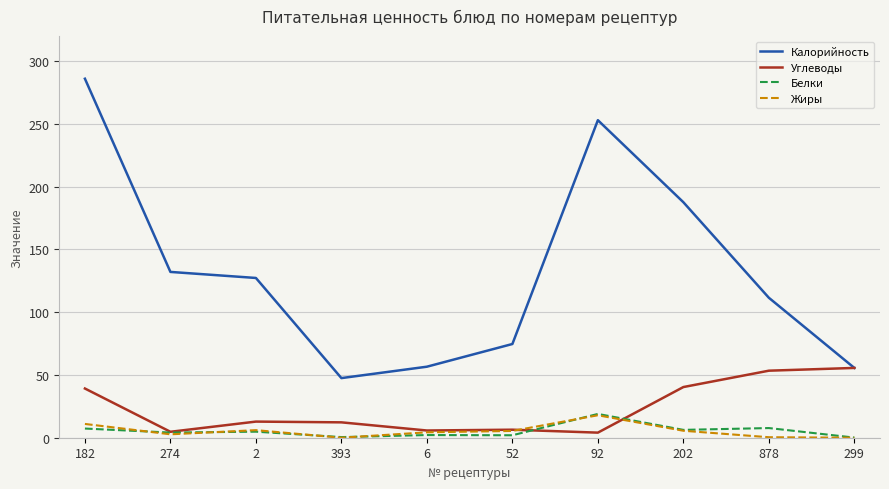

True or false: Калорийность and Белки intersect in this chart.

False